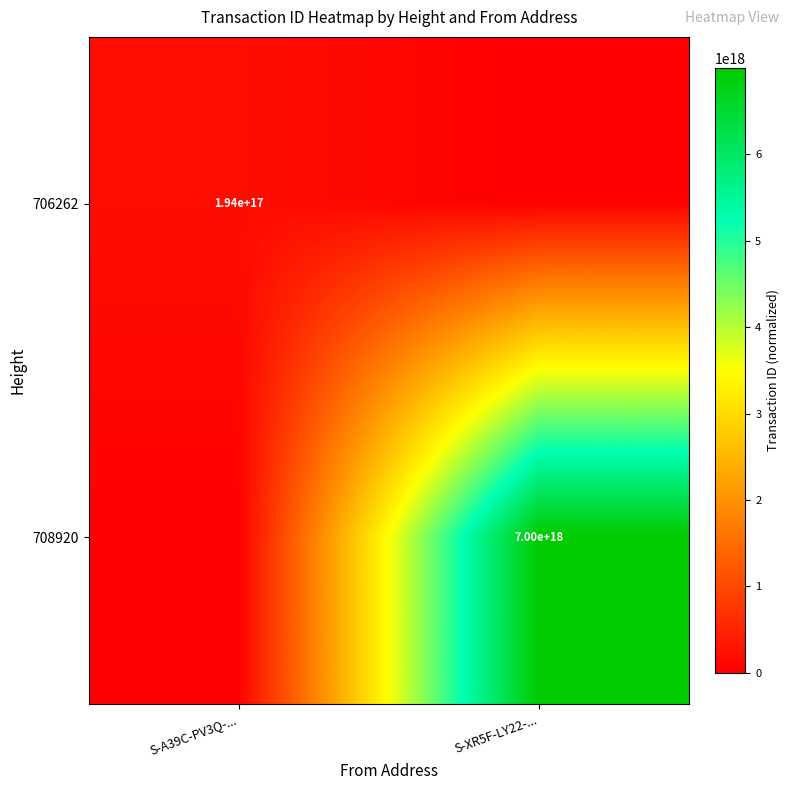

What is the spread (max minus min) of values at S-A39C-PV3Q-...?

194039161016881632